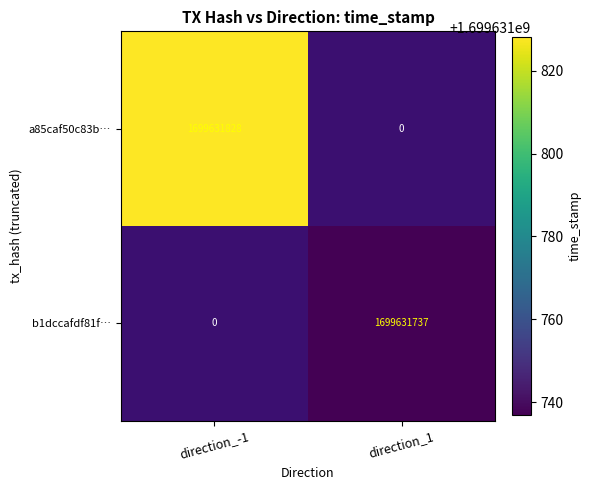

Which series has the largest total across all categories?

a85caf50c83b…